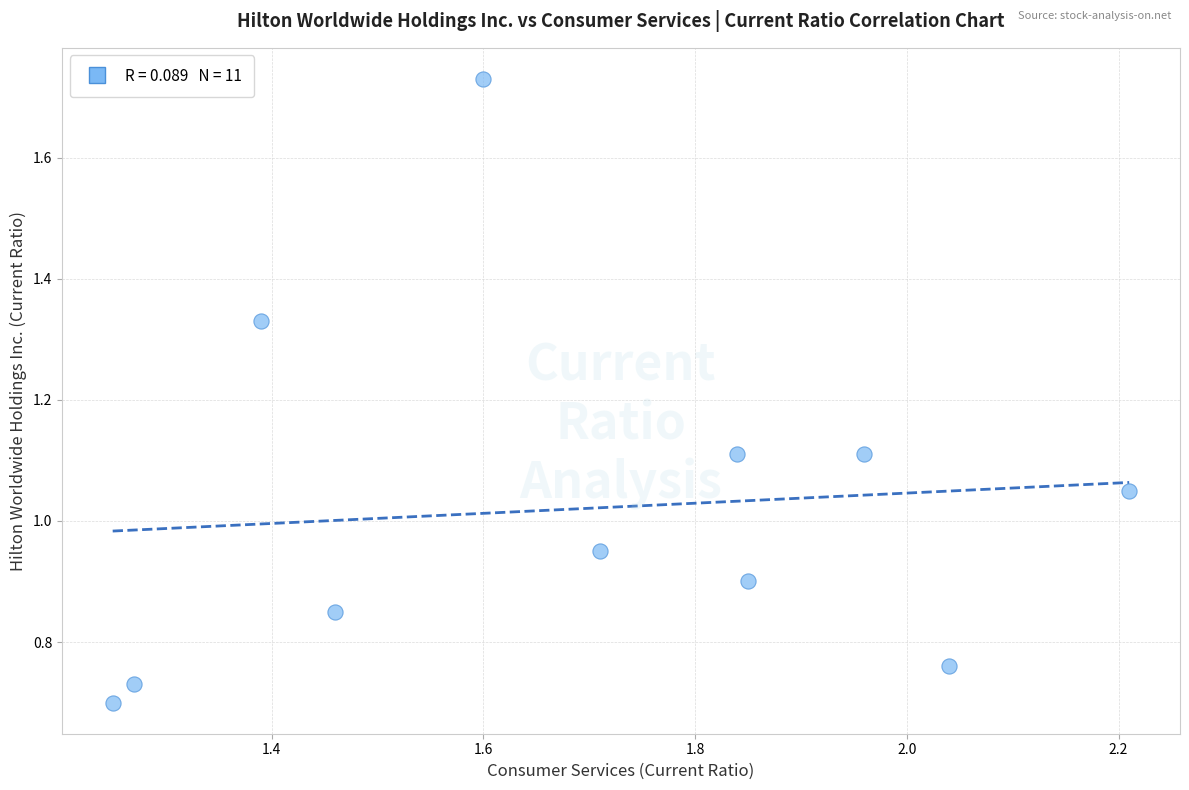

What is the range of Y values (max minus min)?

1.0